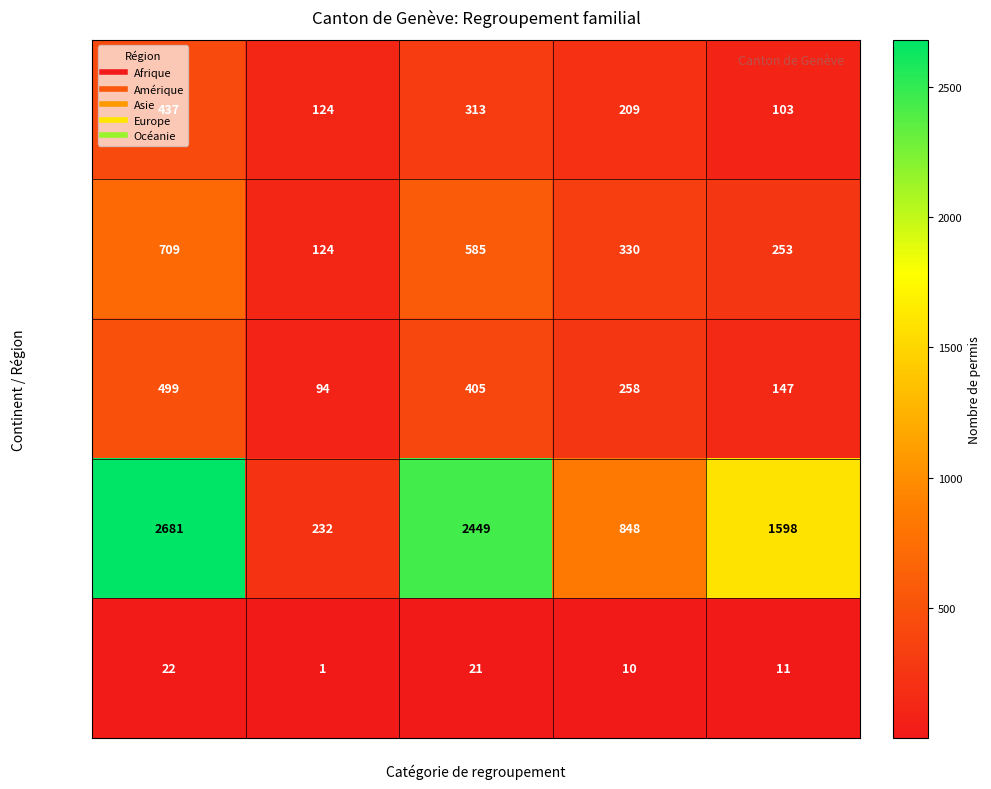

At which label is Amérique closest to 416?

Conjoint